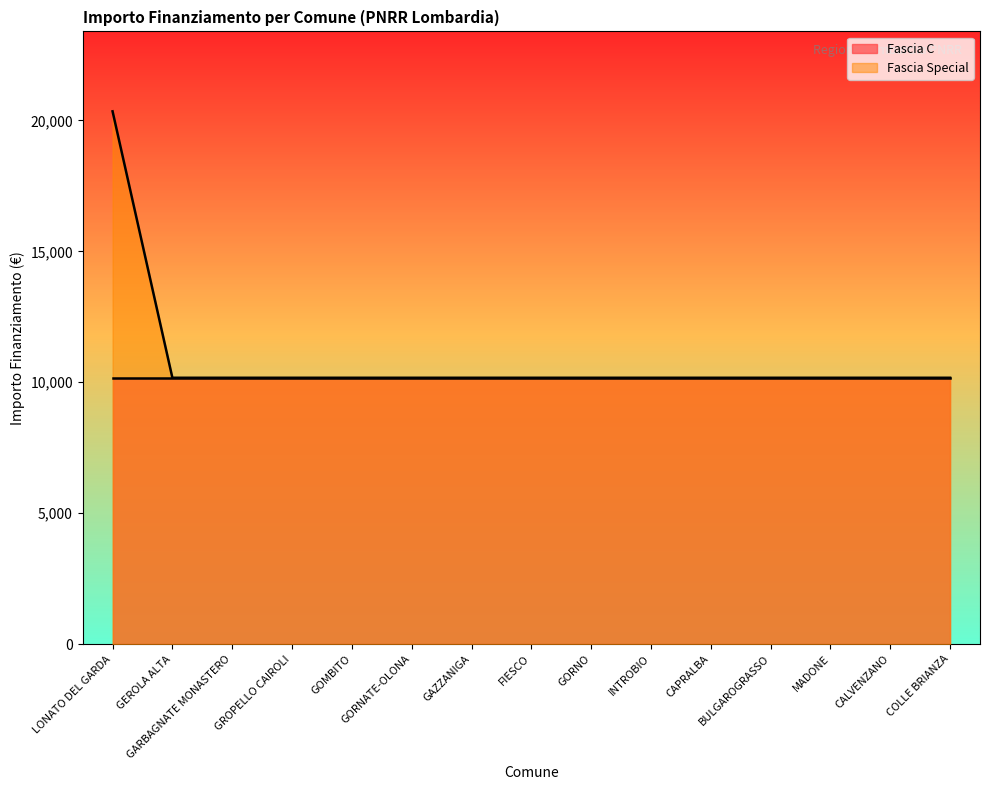

List the labels in order of value, largest first.

LONATO DEL GARDA, GEROLA ALTA, GARBAGNATE MONASTERO, GROPELLO CAIROLI, GOMBITO, GORNATE-OLONA, GAZZANIGA, FIESCO, GORNO, INTROBIO, CAPRALBA, BULGAROGRASSO, MADONE, CALVENZANO, COLLE BRIANZA